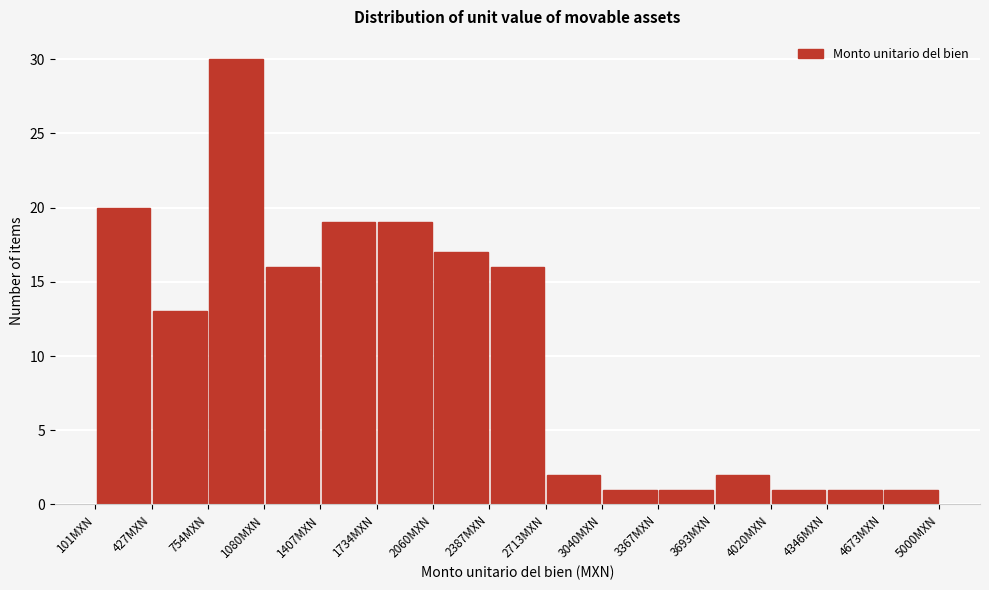

Which range on the x-axis has the tallest bar?

750 to 1100